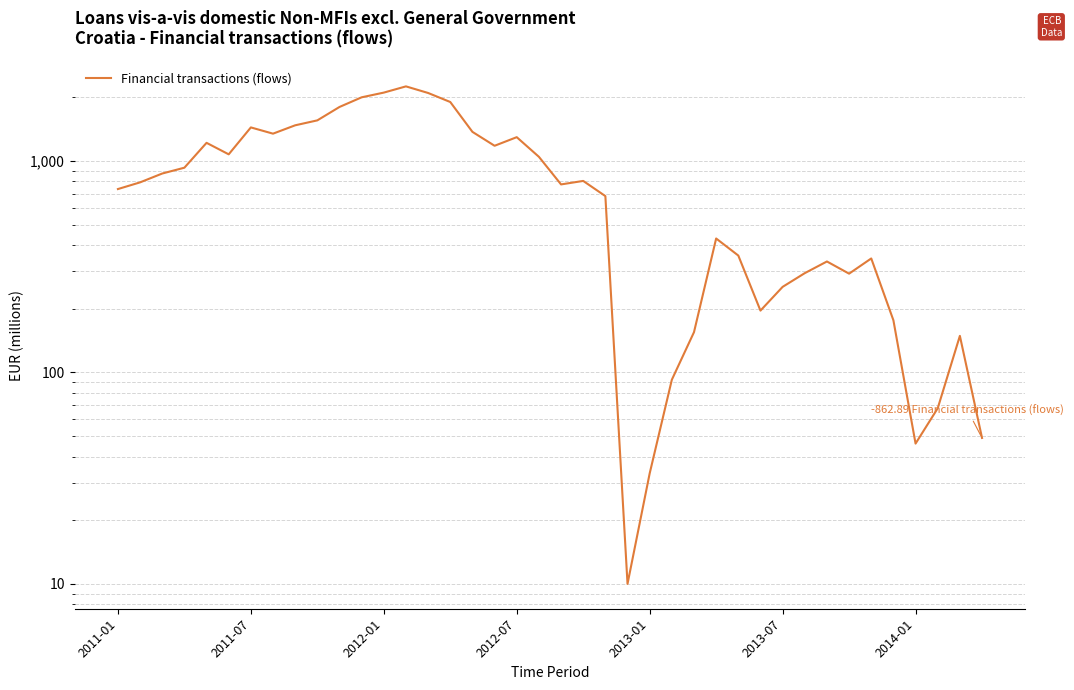

What is the ratio of the value at 10 to the value at 22?

2.6